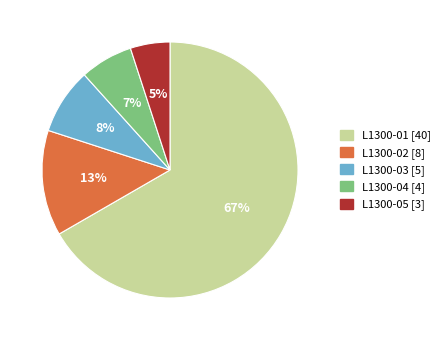

Is there a majority slice in this chart?

Yes